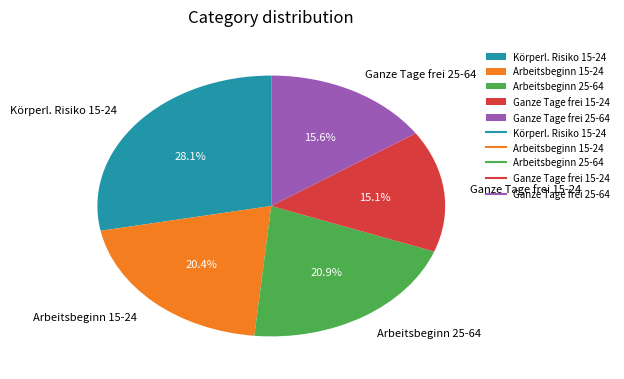

Count the number of slices in the pie.

5